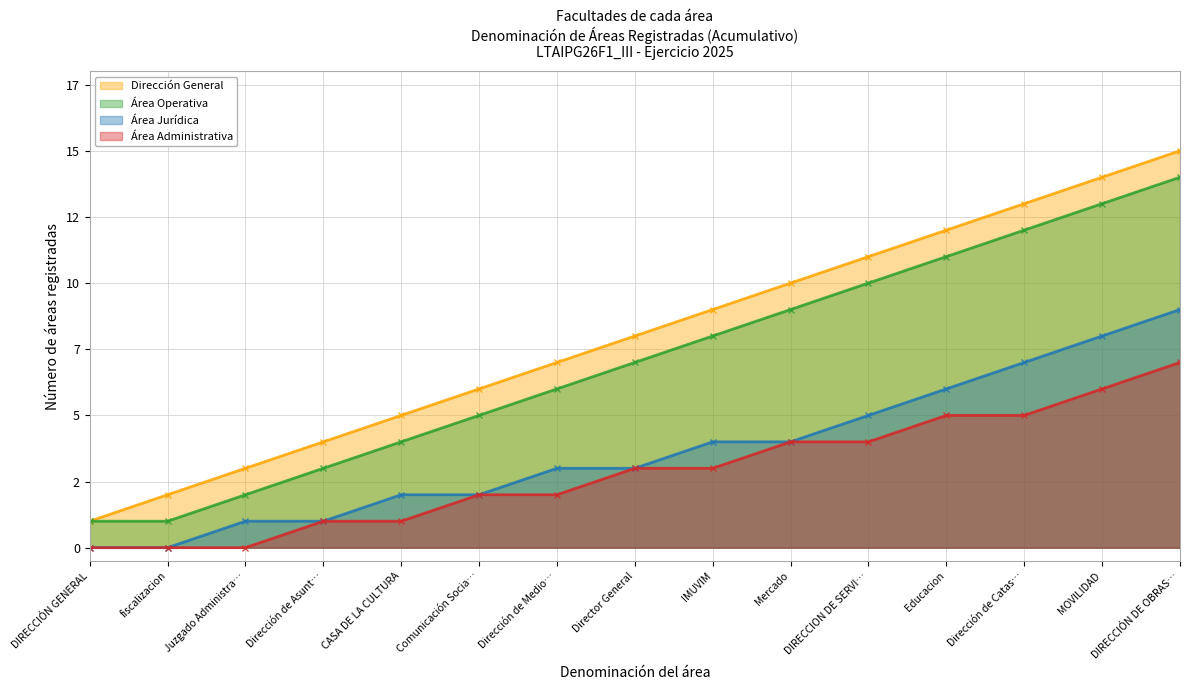

Rank the series by their maximum value, from highest to lowest.

Dirección General, Área Operativa, Área Jurídica, Área Administrativa